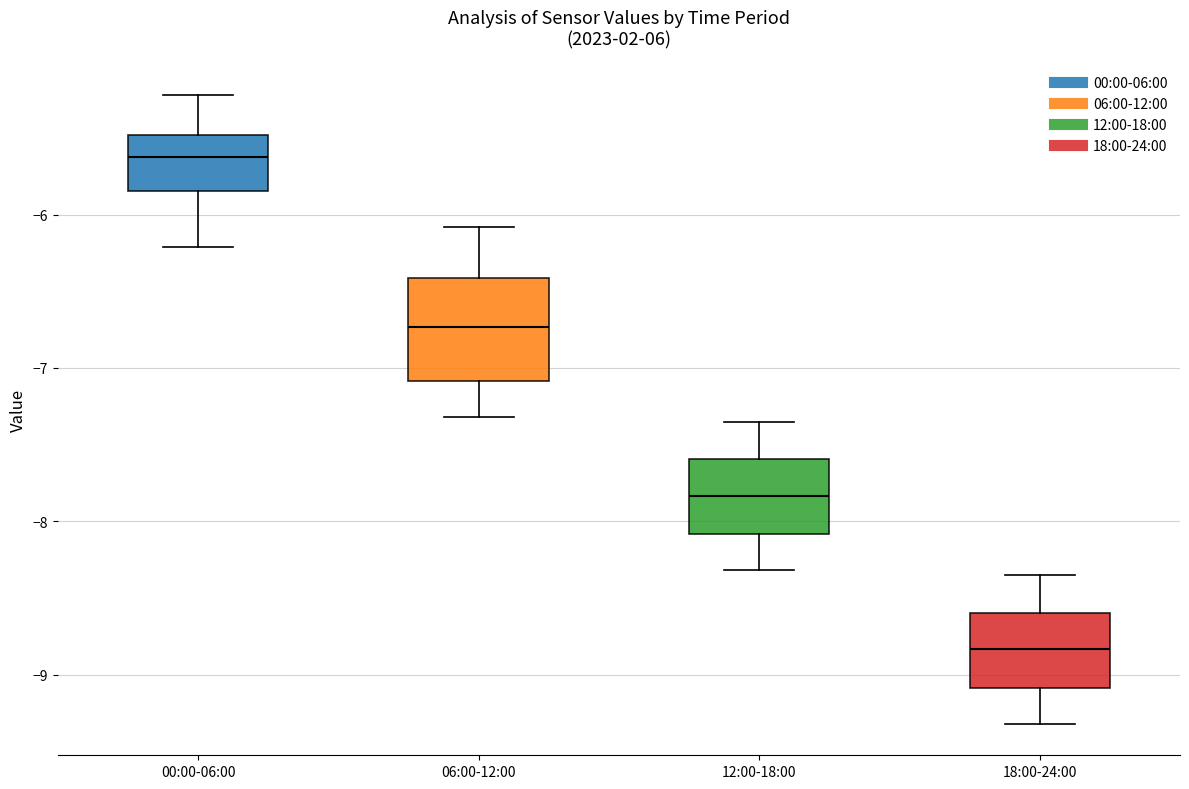

Which box has the highest median line?

00:00-06:00